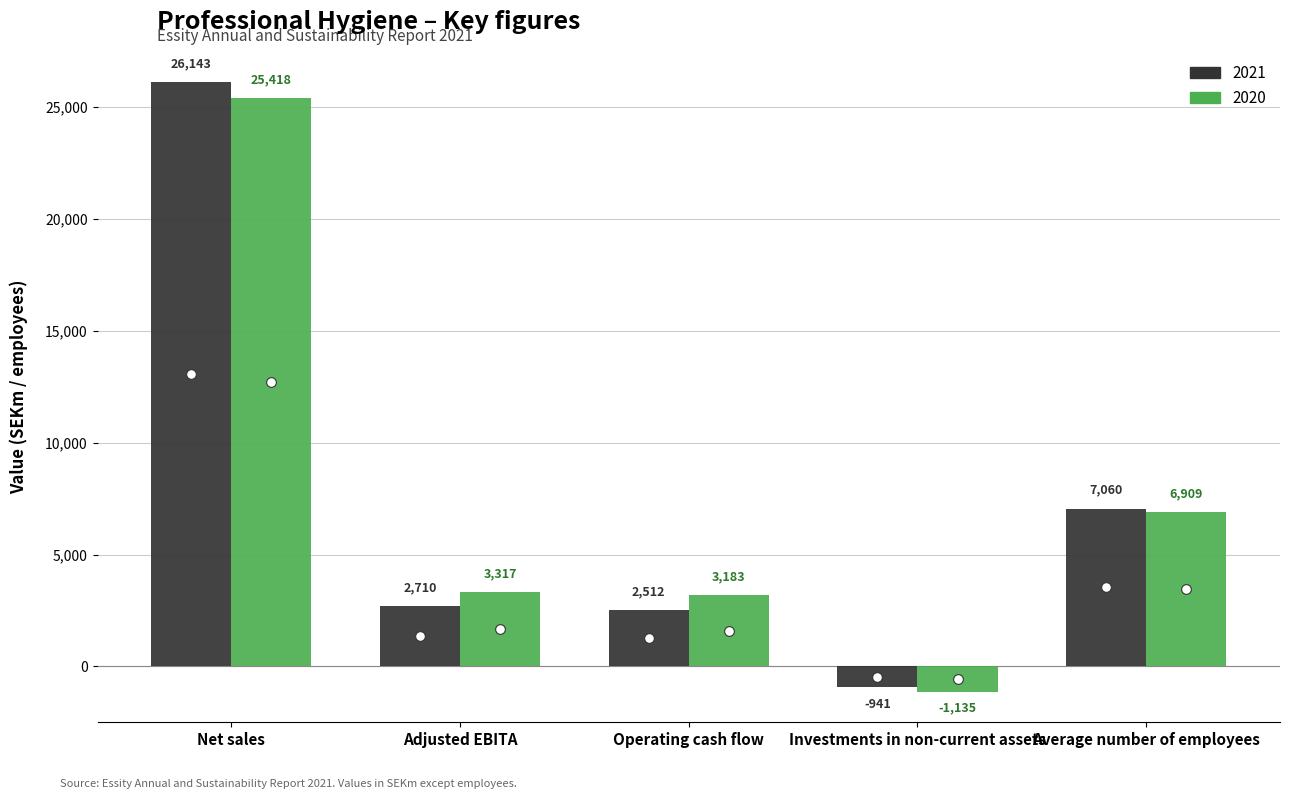

List the series in order of their peak value, lowest first.

2020, 2021